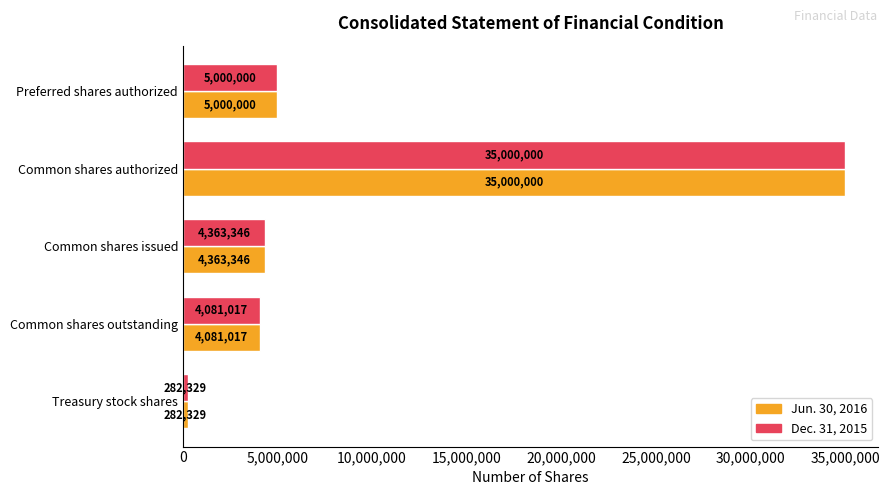

At which category does the chart reach its peak across all series?

Common shares authorized